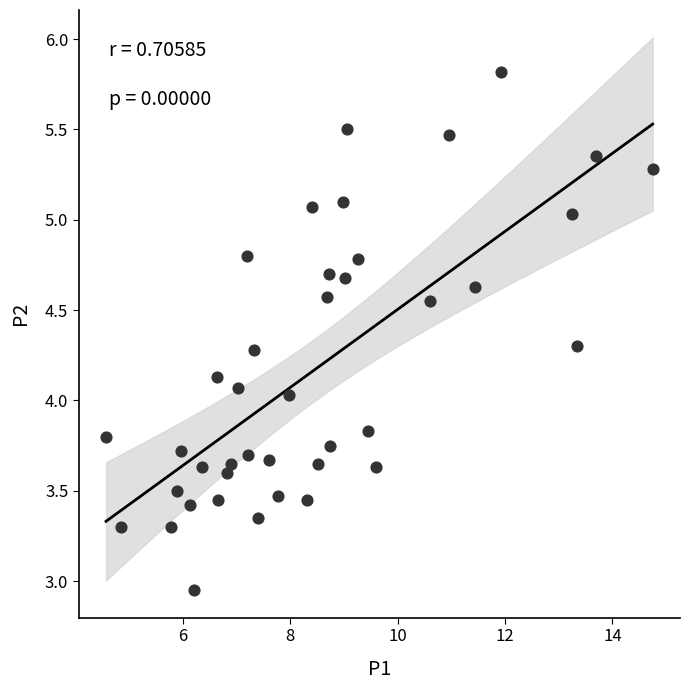

What is the range of X values (max minus min)?

10.2